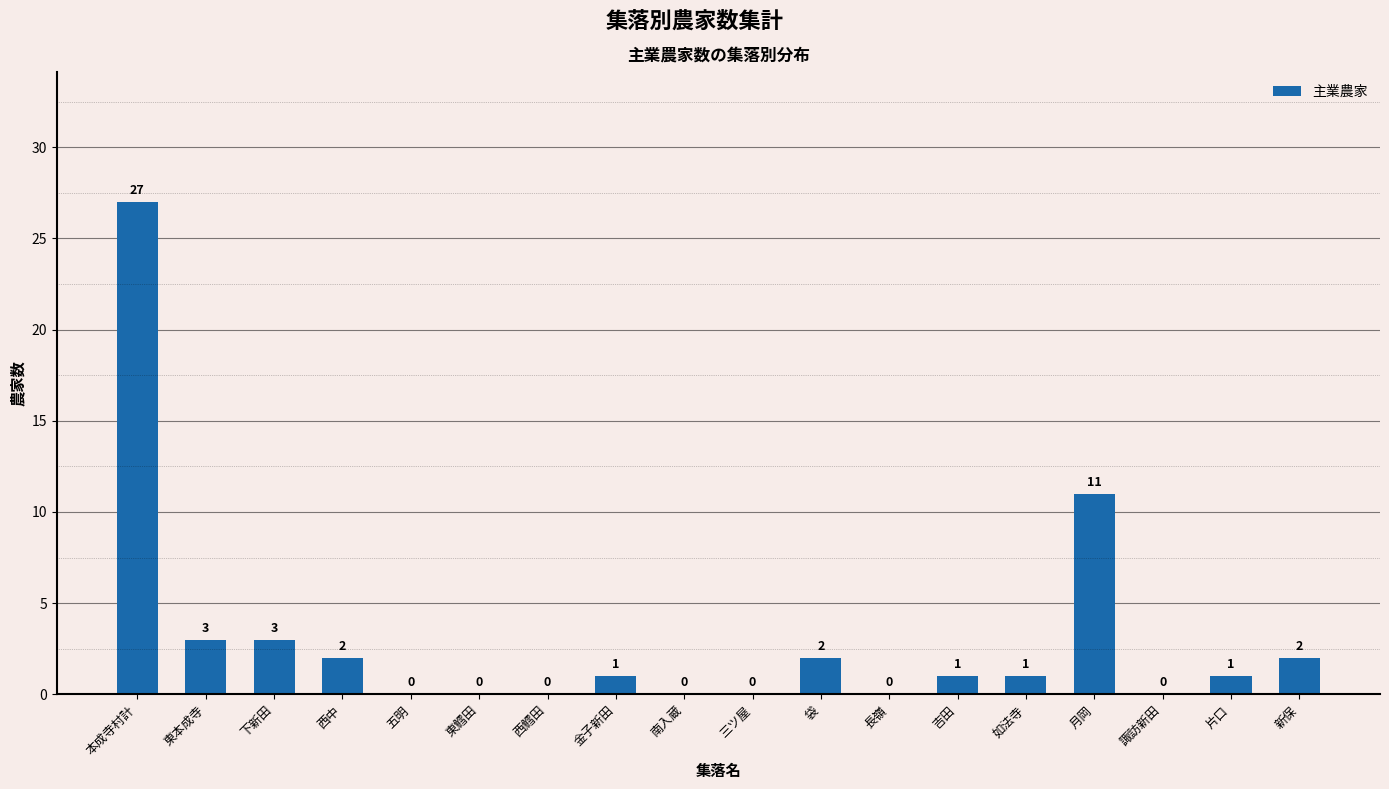

Reading left to right, extract all data points from this chart.

本成寺村計=27	東本成寺=3	下新田=3	西中=2	五明=0	東鱈田=0	西鱈田=0	金子新田=1	南入蔵=0	三ツ屋=0	袋=2	長嶺=0	吉田=1	如法寺=1	月岡=11	諏訪新田=0	片口=1	新保=2